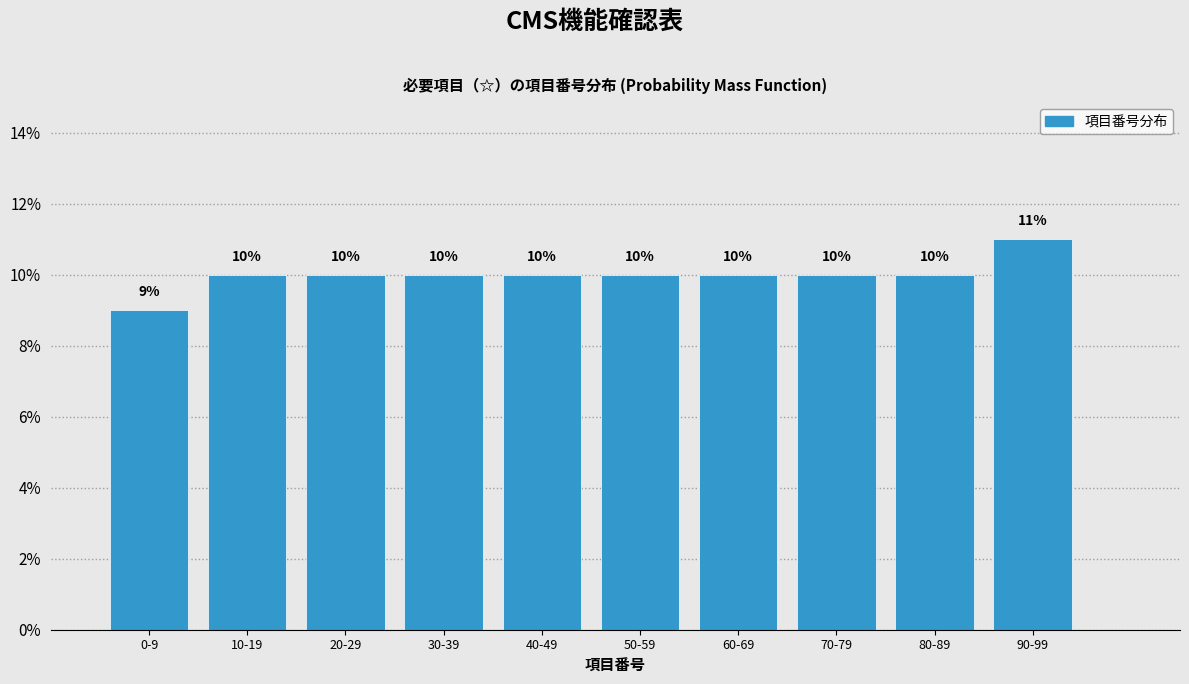

Reading right to left, list all the values displayed in this chart.

90-99=11	80-89=10	70-79=10	60-69=10	50-59=10	40-49=10	30-39=10	20-29=10	10-19=10	0-9=9